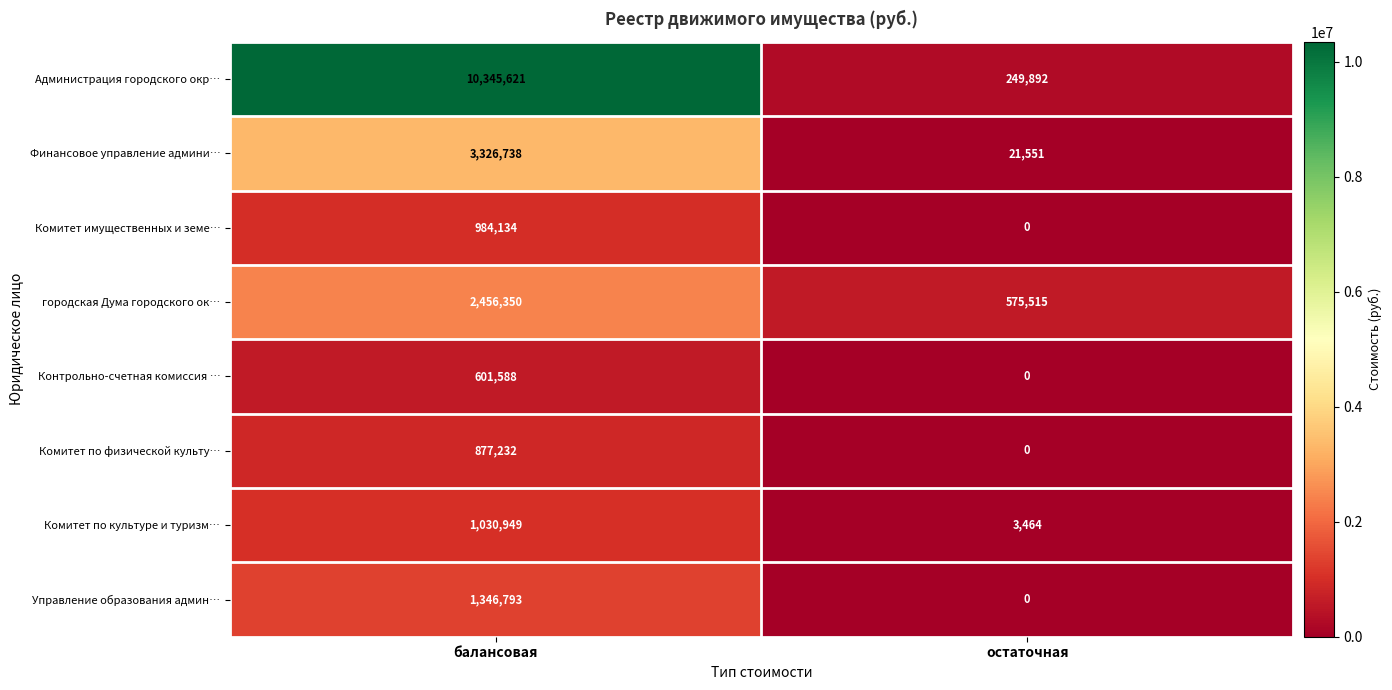

At which label is Комитет по культуре и туризм… closest to 517206?

остаточная